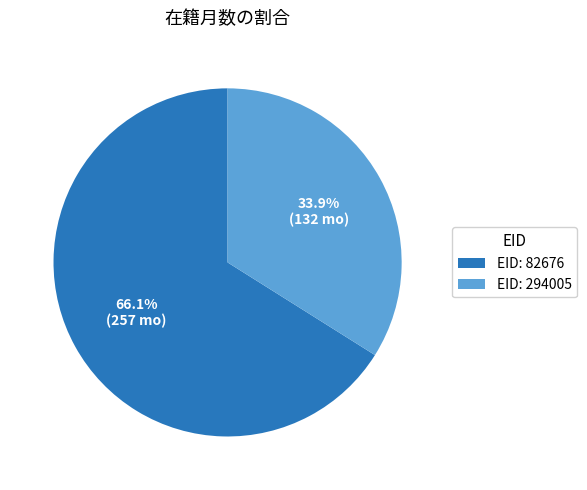

How much of the chart is everything except EID: 82676?

33.9%